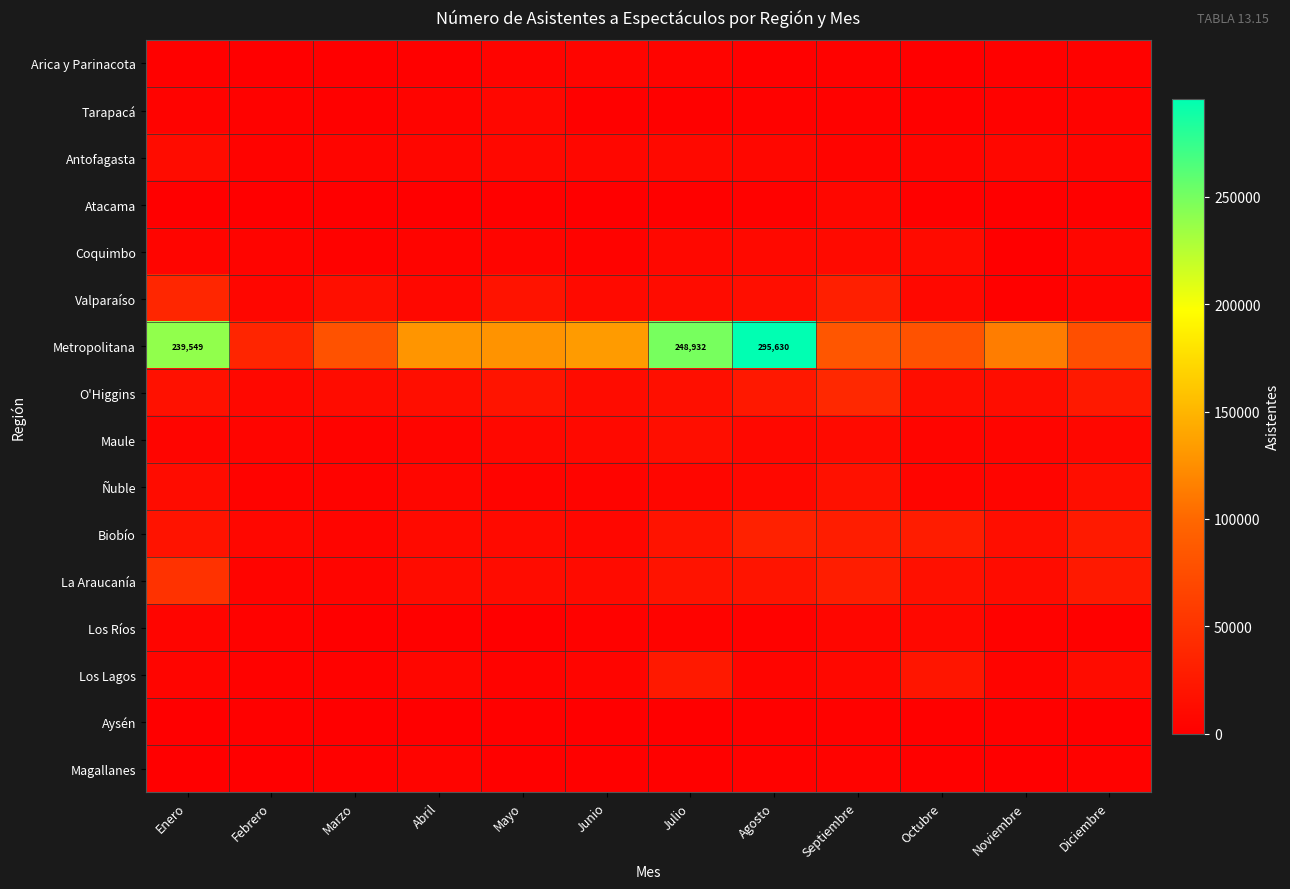

Is the value of Los Ríos at Octubre greater than the value of Ñuble at Julio?

Yes